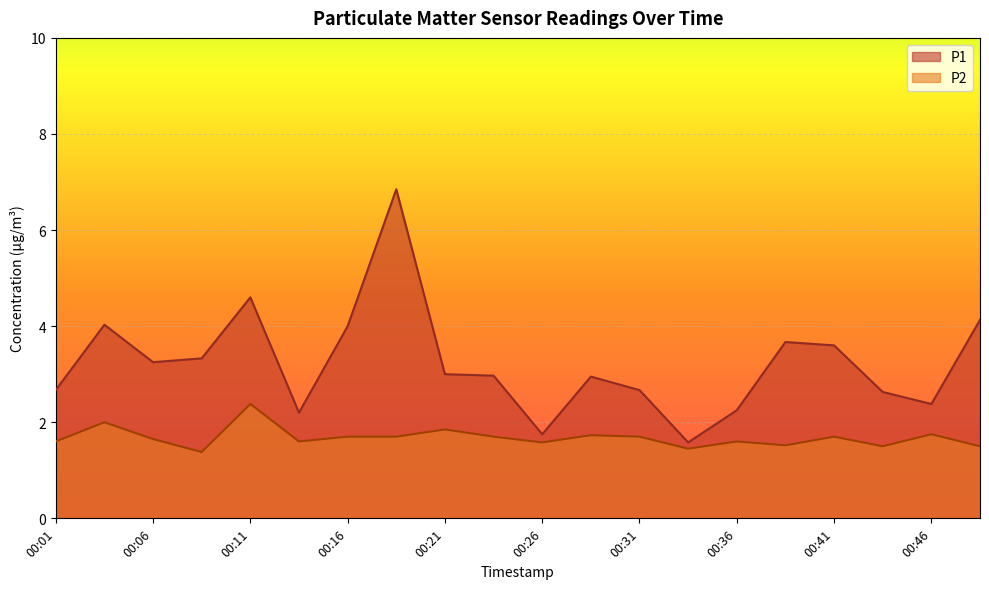

At 00:04, list the series in order from smallest to largest.

P2, P1